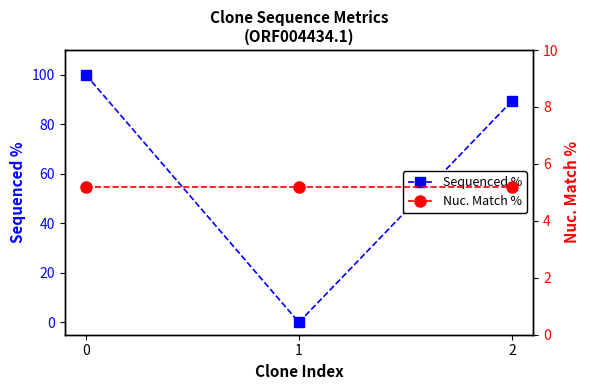

The Sequenced % series shows 123.2 at 2. True or false?

False